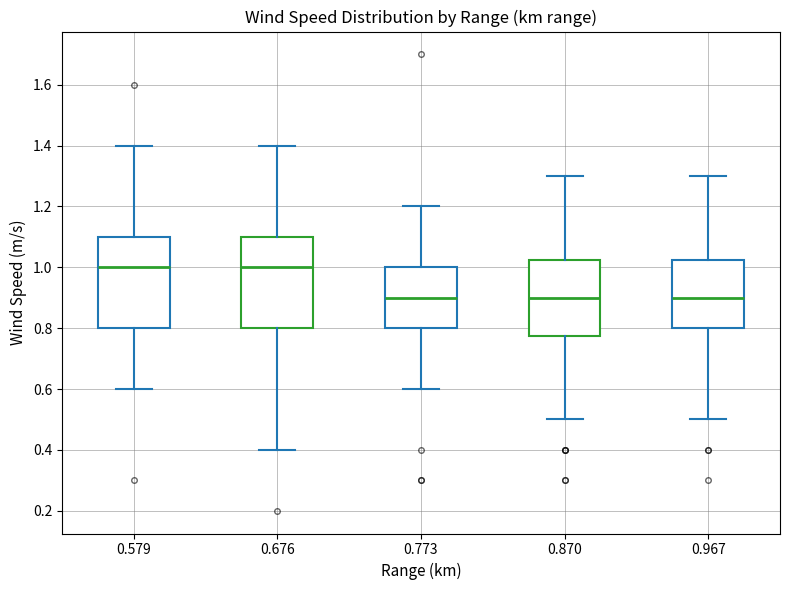

Where is the upper edge of the box at x = 0.579 on the y-axis? The values are not printed on the chart, so give them approximately, as read against the axis.

1.10